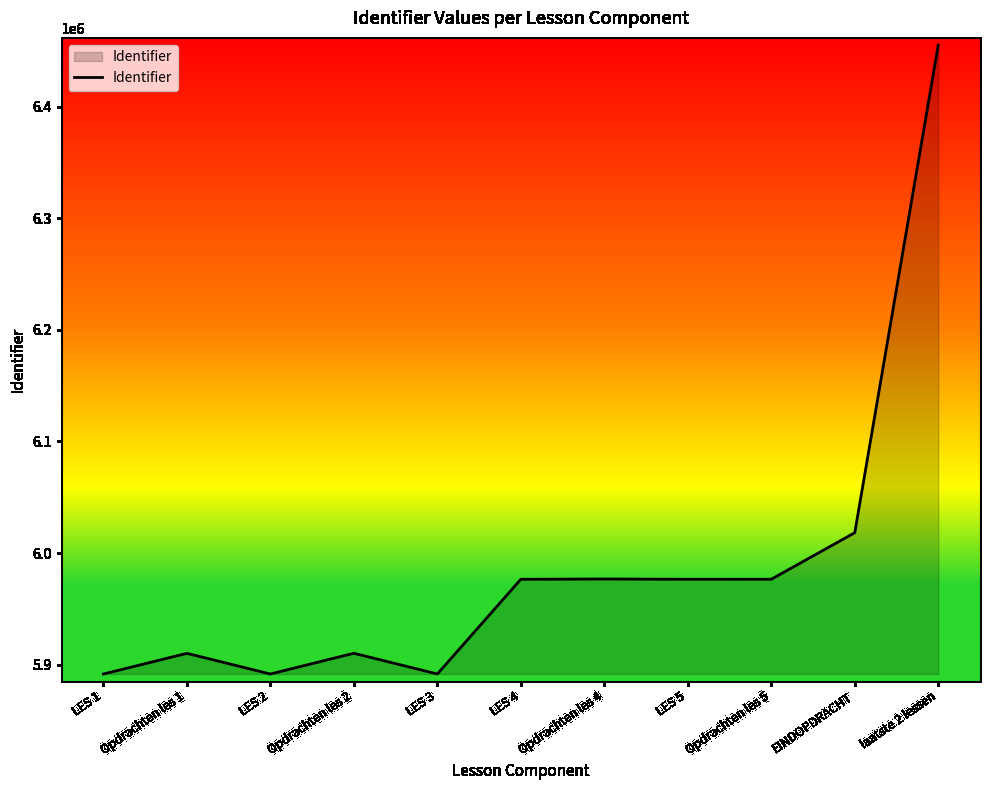

Where is the first local minimum?

LES 2